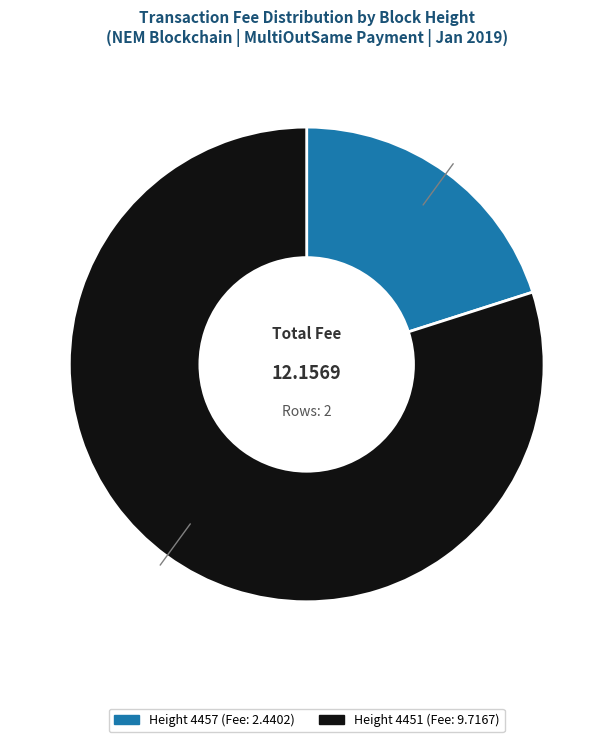

How many slices are in this pie chart?

2